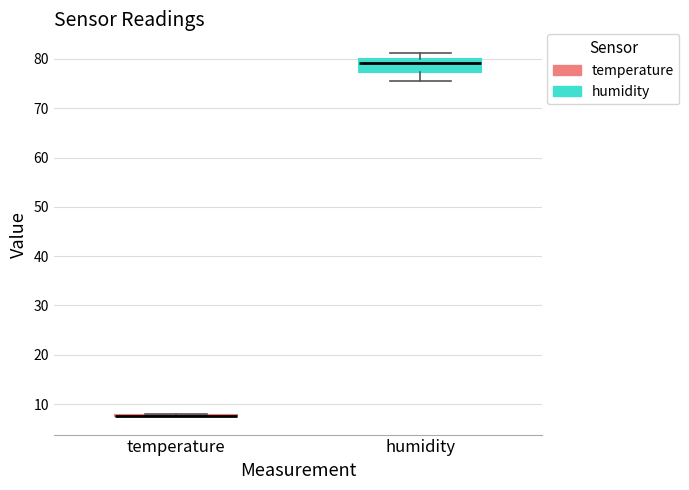

Reading left to right, read every box against the y-axis: the position of its median line, the range the box covers, and the ends of its whiskers. The values are not printed on the chart, so give them approximately, as read against the axis.

temperature: box collapsed to a line at 8, whiskers 8 to 8
humidity: median 79, box 77 to 80, whiskers 76 to 81